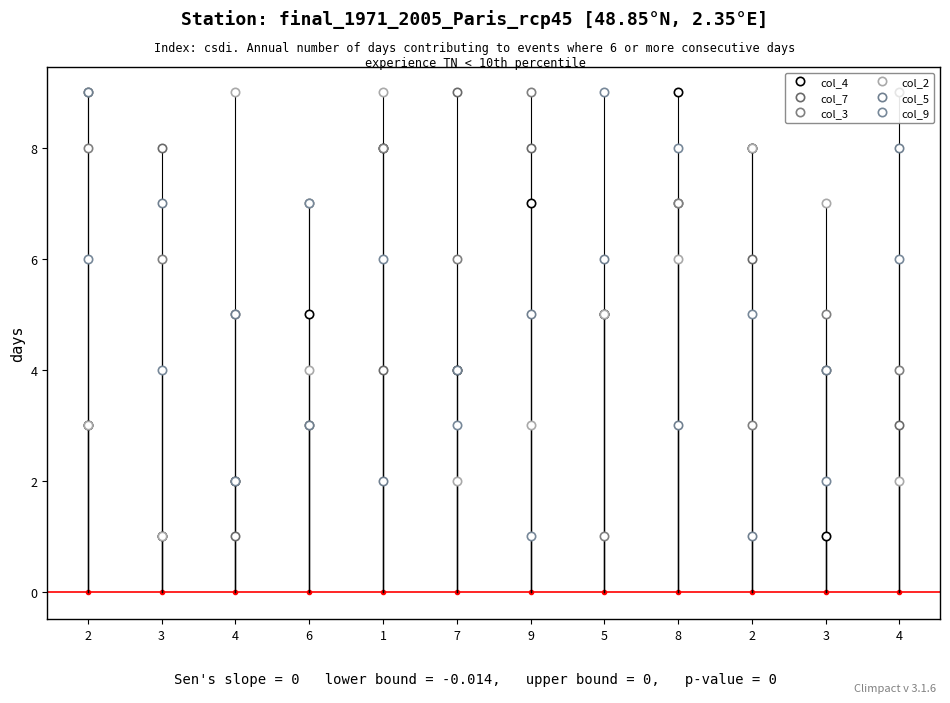

Is the value of col_5 at 5 greater than the value of col_2 at 5?

Yes